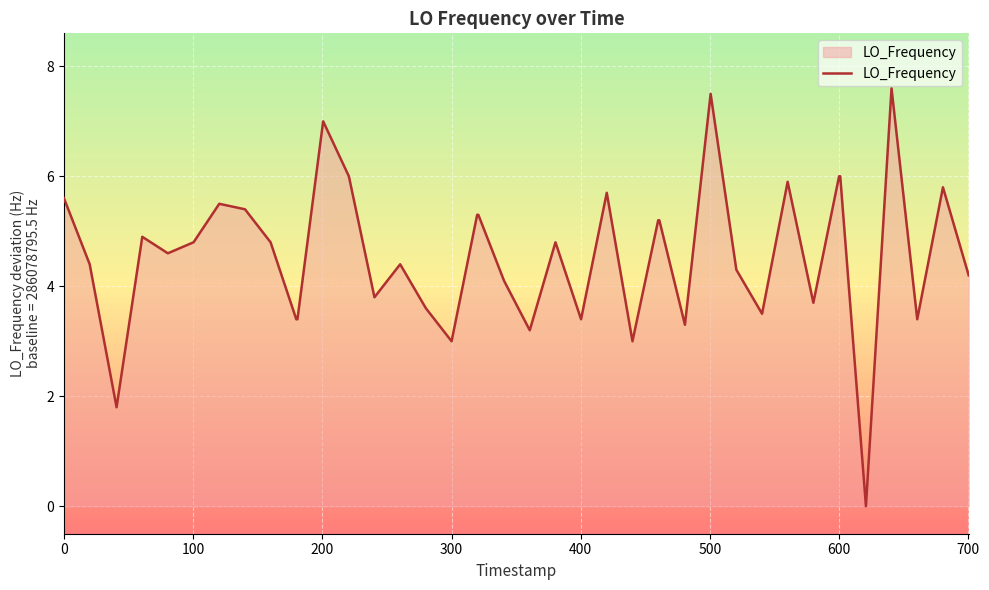

What is the difference between the maximum and minimum values?

7.6